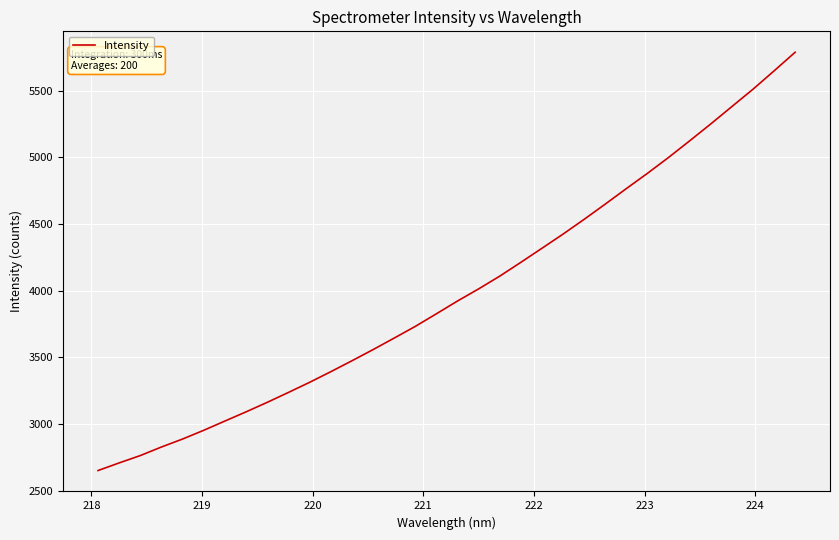

What is the difference between the maximum and minimum values?

3134.8